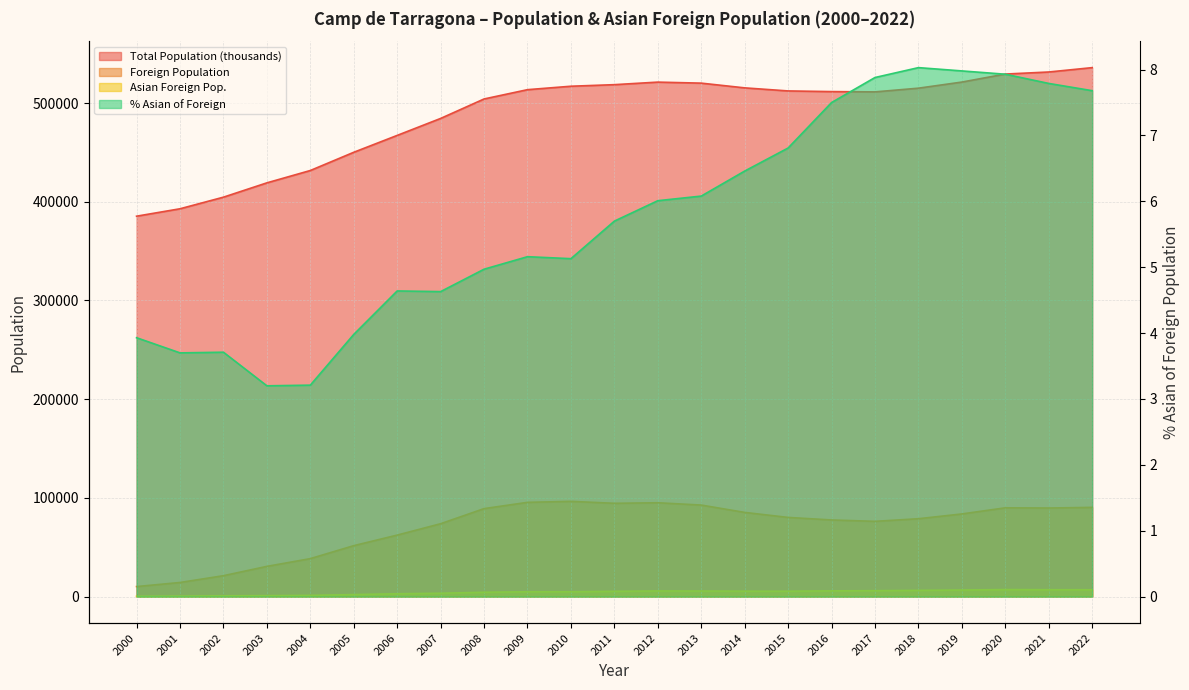

True or false: Asian Foreign Pop. and Total Population (thousands) intersect in this chart.

False